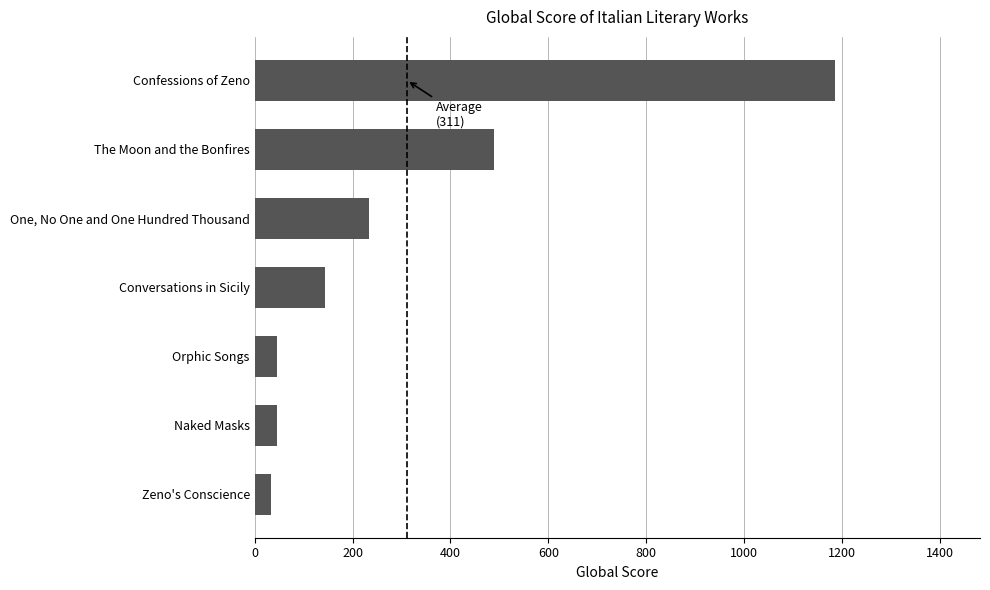

Reading bottom to top, extract all data points from this chart.

33	45	45	144	234	490	1186